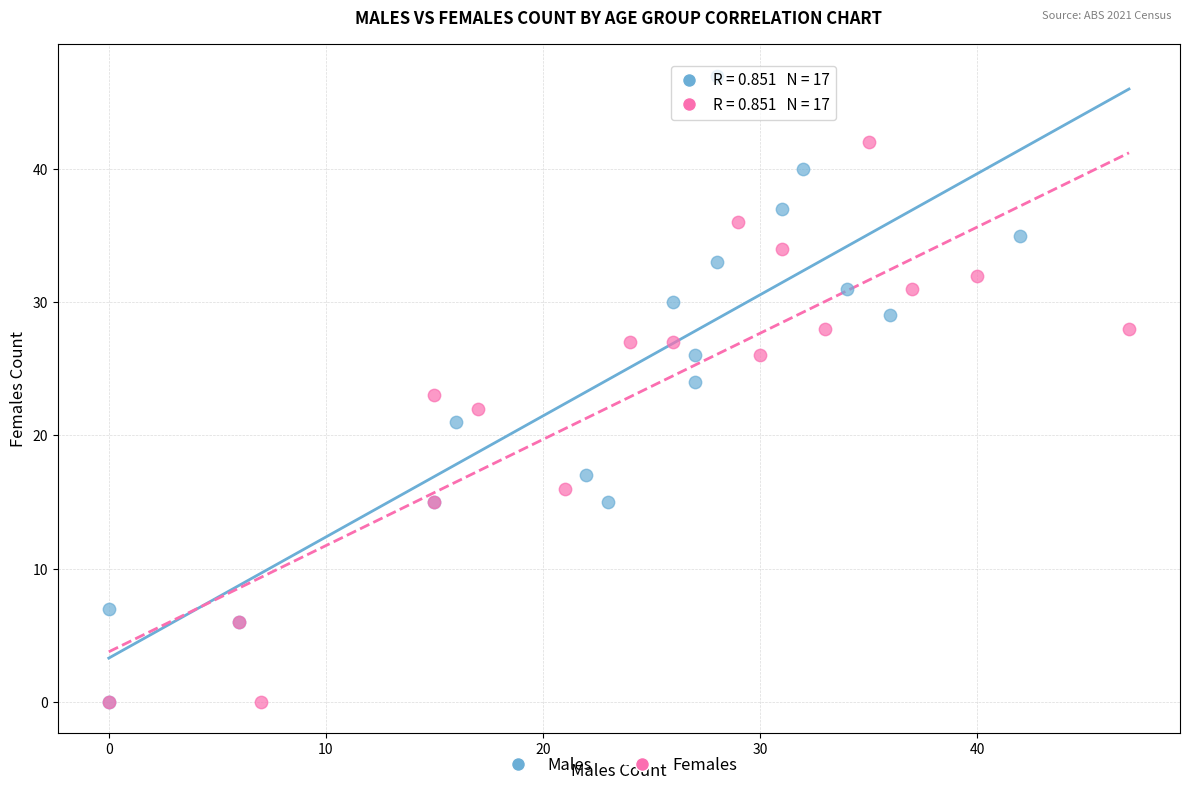

What are all the series names shown in the legend?

Males, Females